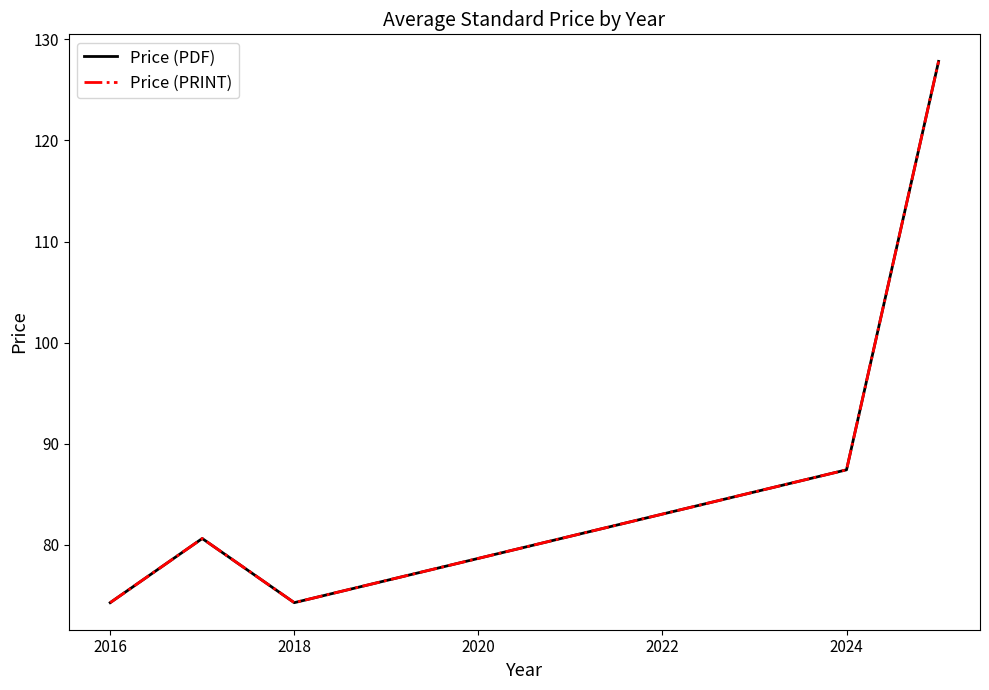

True or false: Price (PDF) and Price (PRINT) intersect in this chart.

False